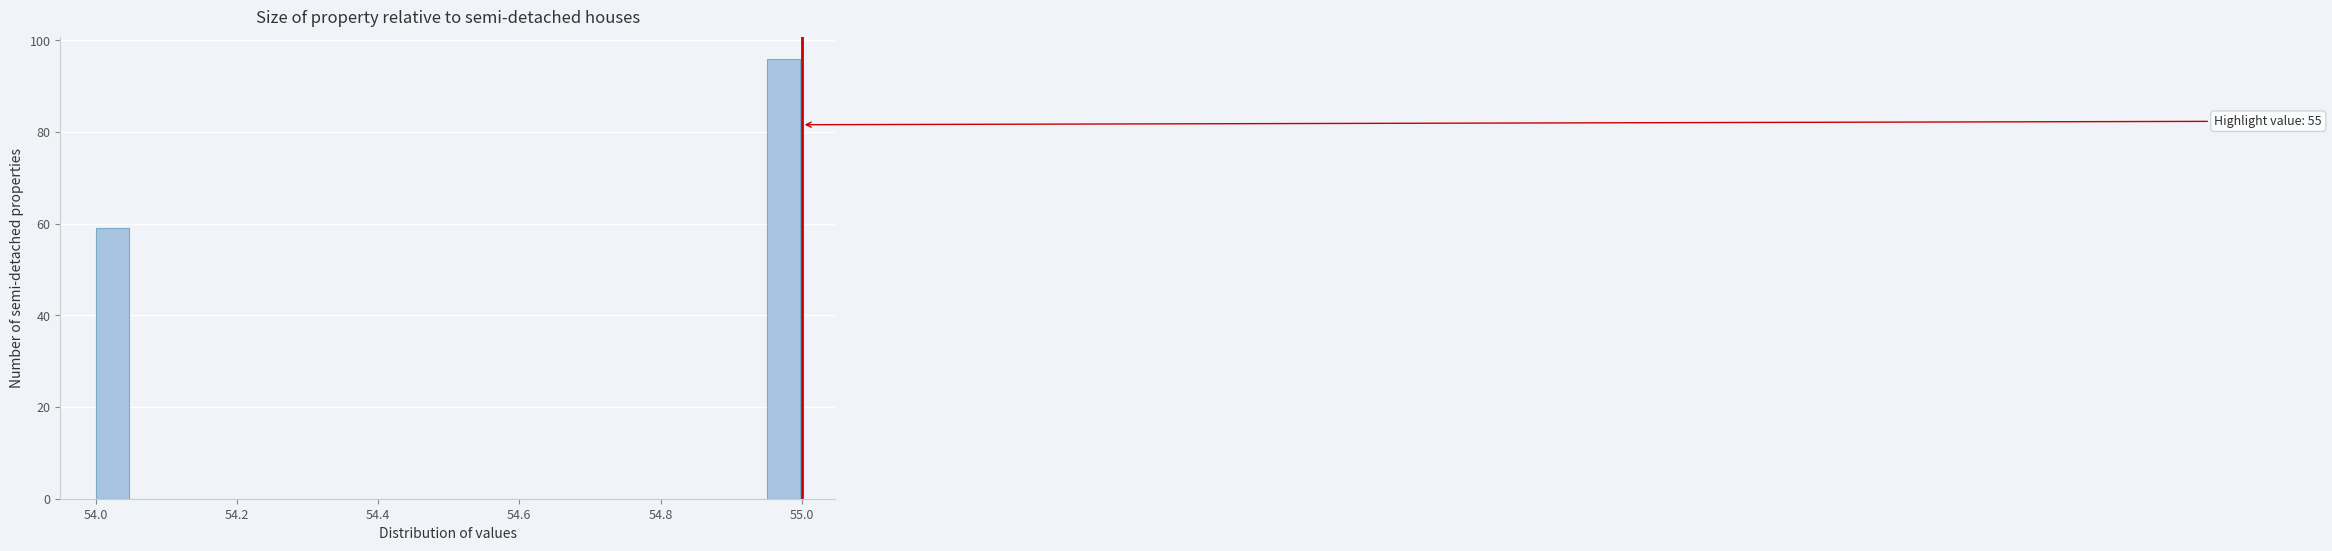

Around what value on the x-axis is the tallest bar? Give the approximate position of its centre, as read against the axis.

54.98